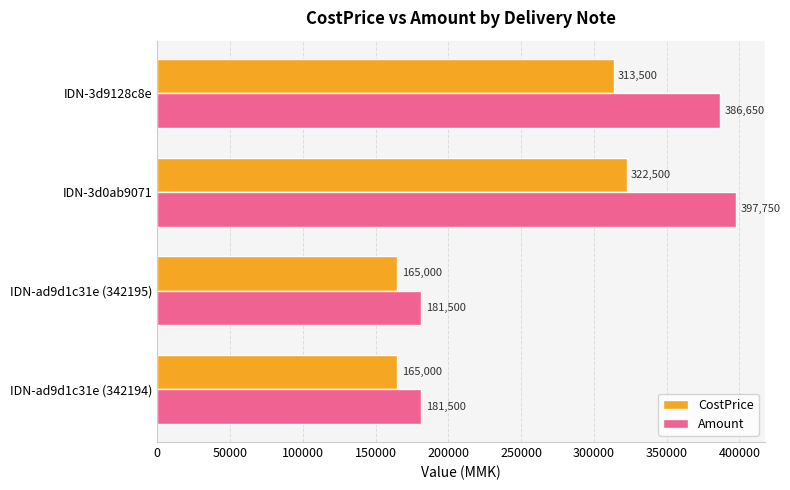

Where is CostPrice nearest to the value 243750?

IDN-3d9128c8e